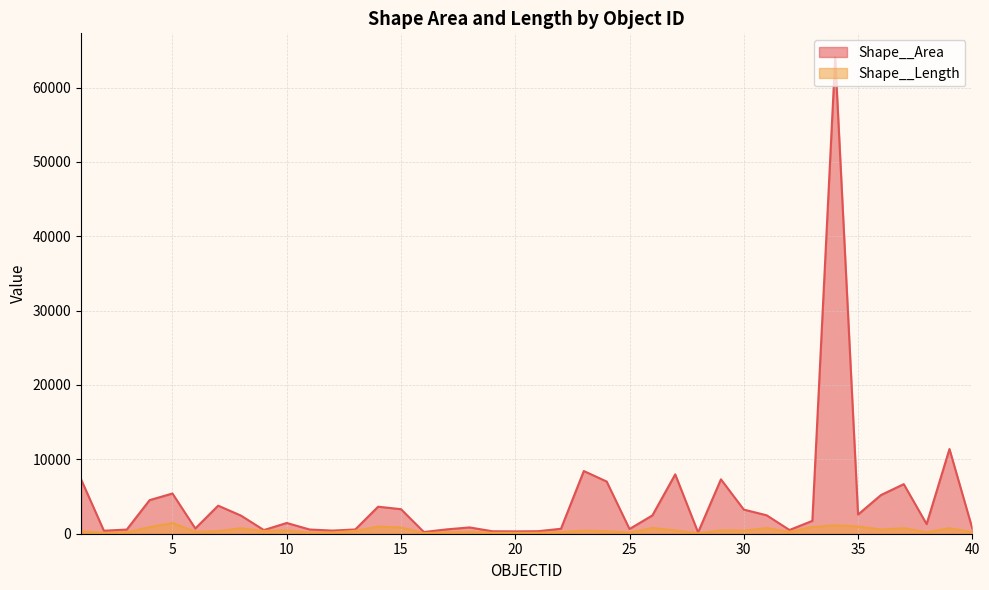

Where is the first local maximum for Shape__Area?

5